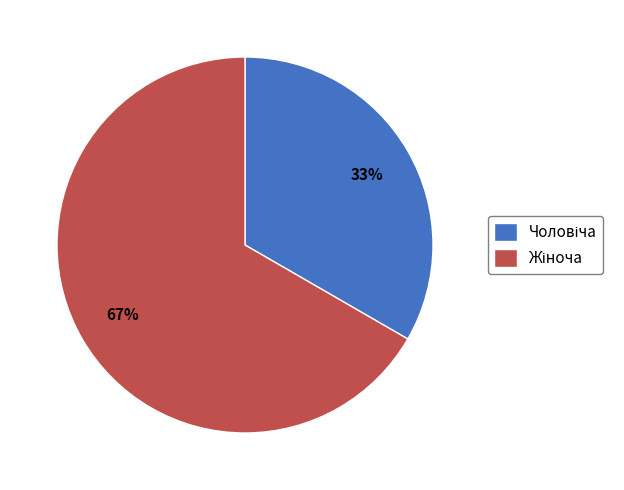

Is there any slice that represents more than half of the pie?

Yes